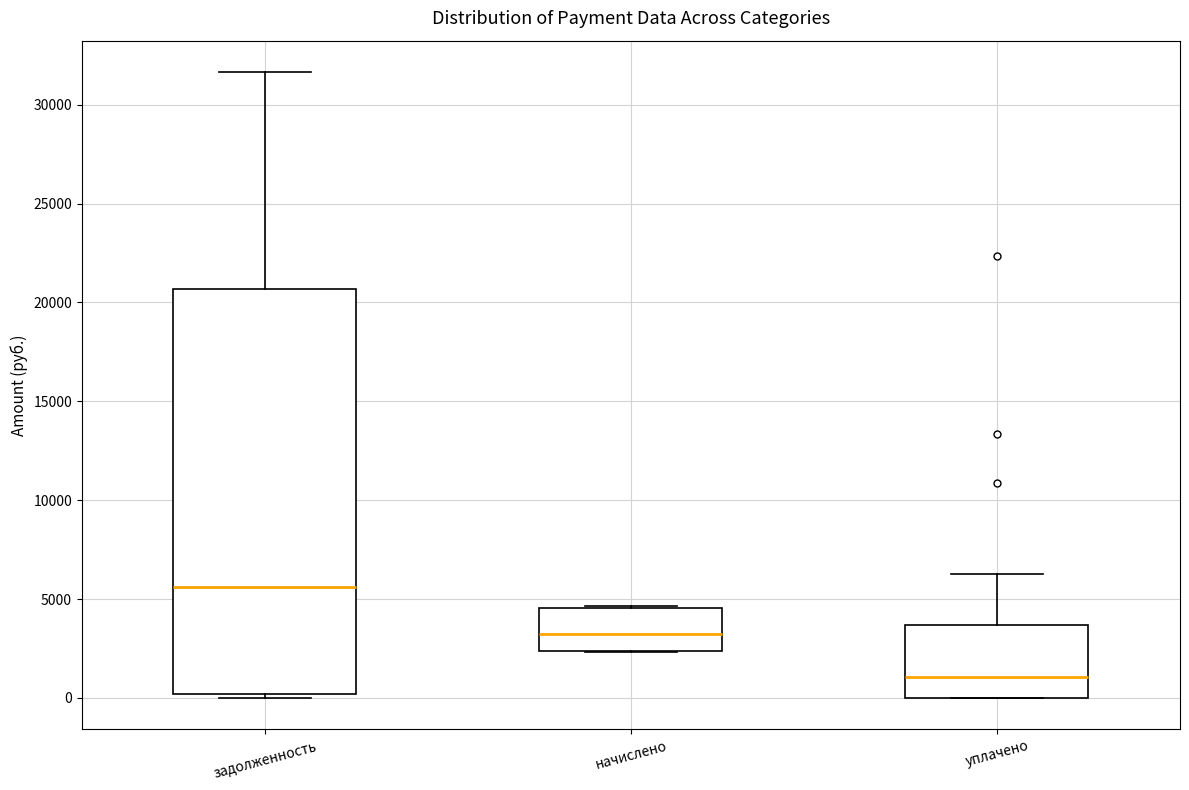

Which box's median line is the highest?

задолженность